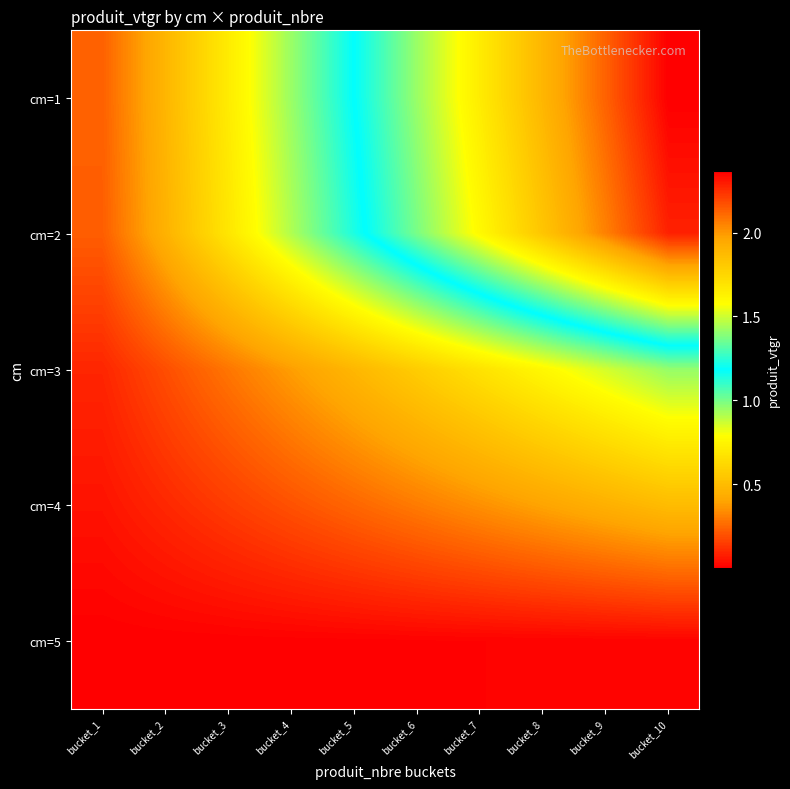

What is the spread (max minus min) of values at bucket_7?

1.6